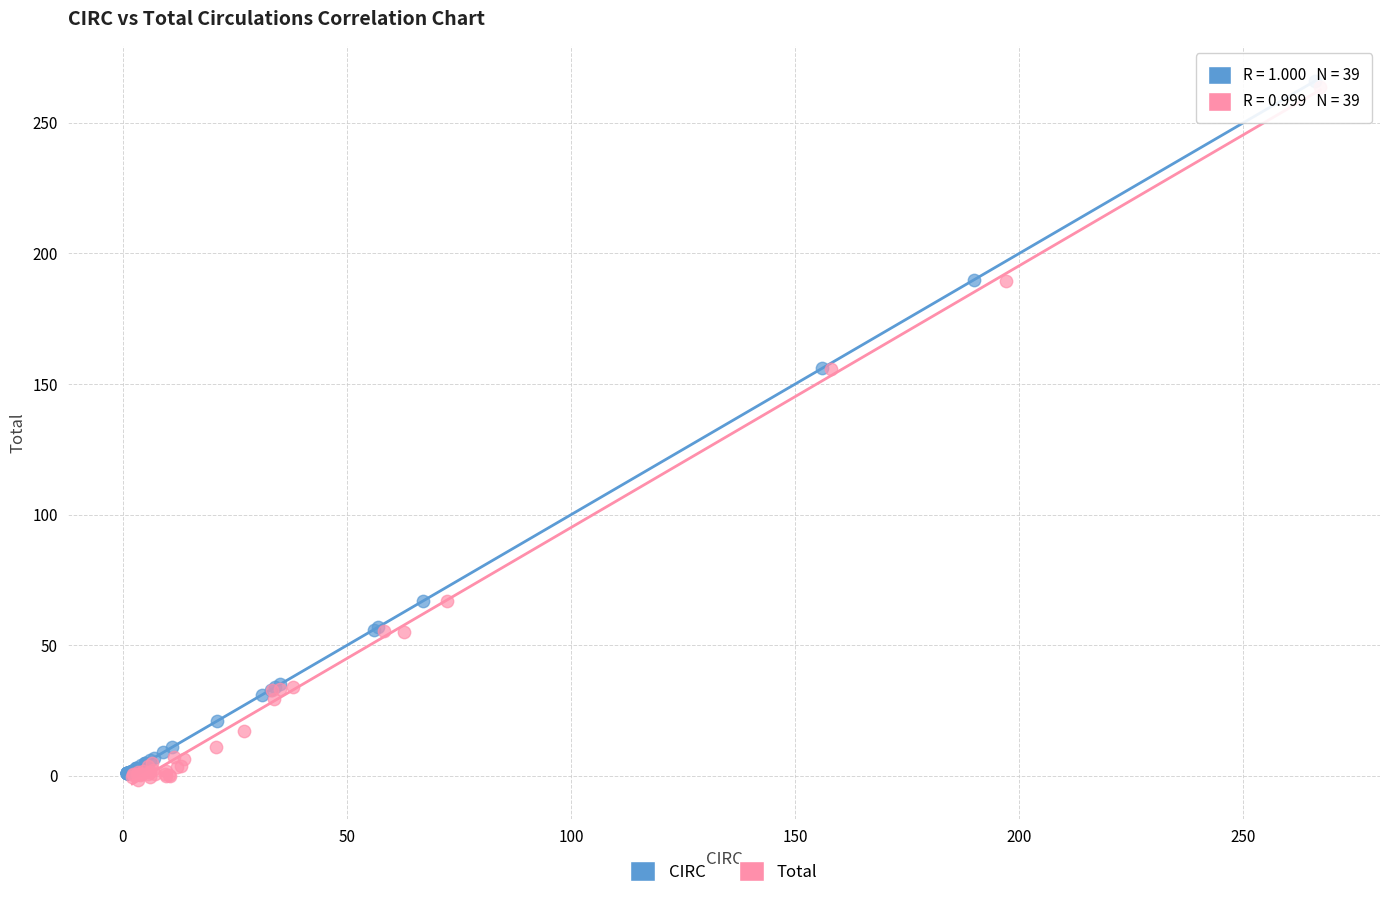

What are all the series names shown in the legend?

CIRC, Total